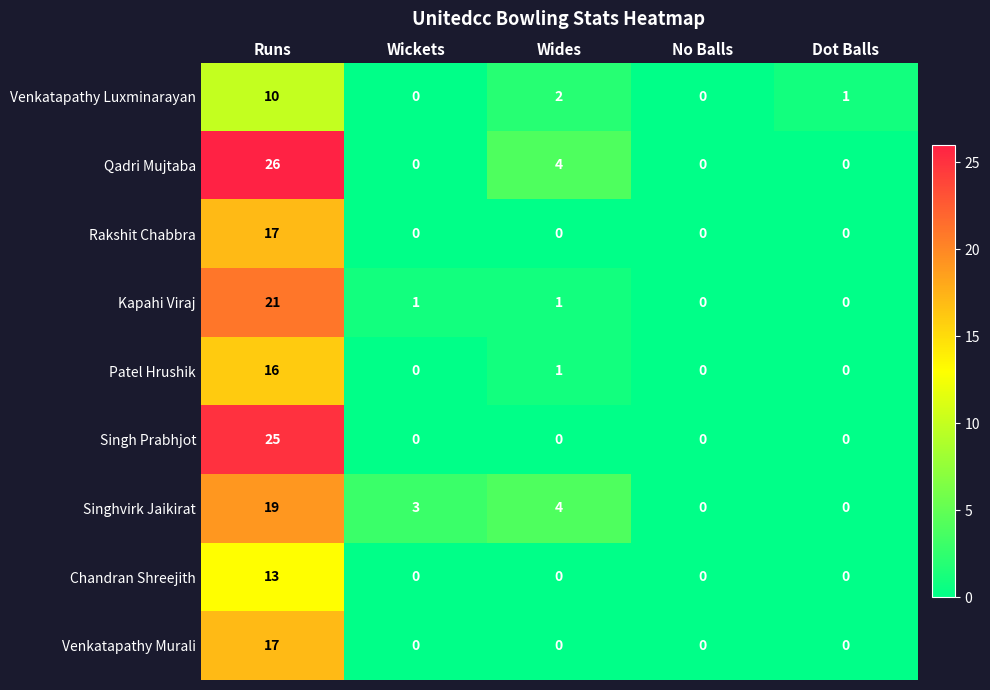

The Venkatapathy Murali series shows -10 at Wickets. True or false?

False